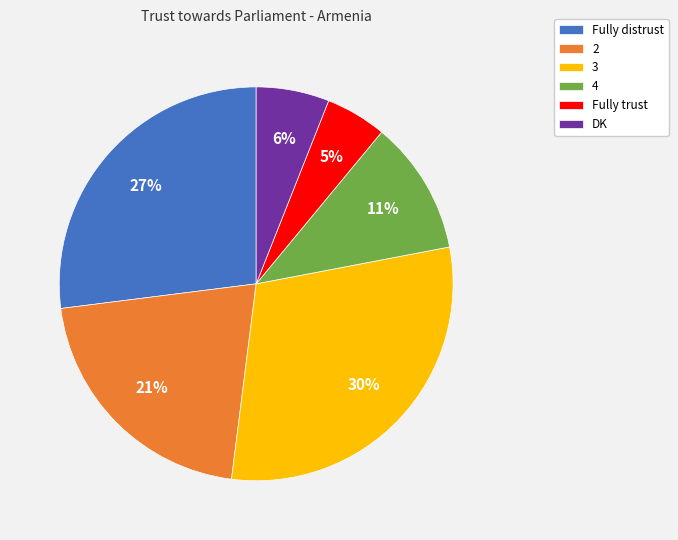

Is it true that 2 is 21% of the pie?

True